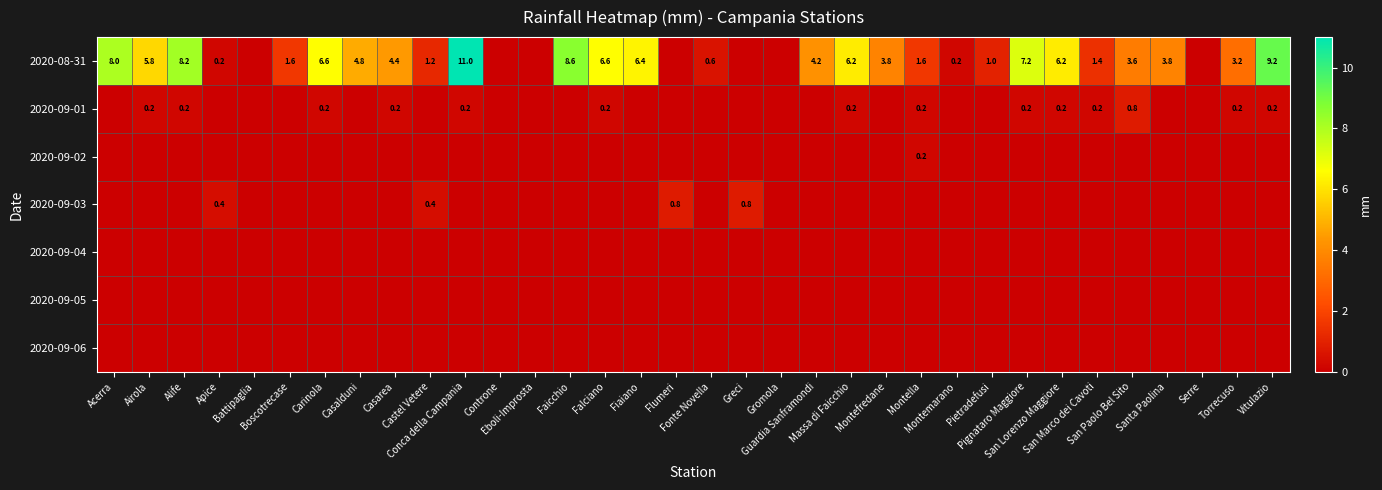

Which series has the largest range (max minus min)?

2020-08-31